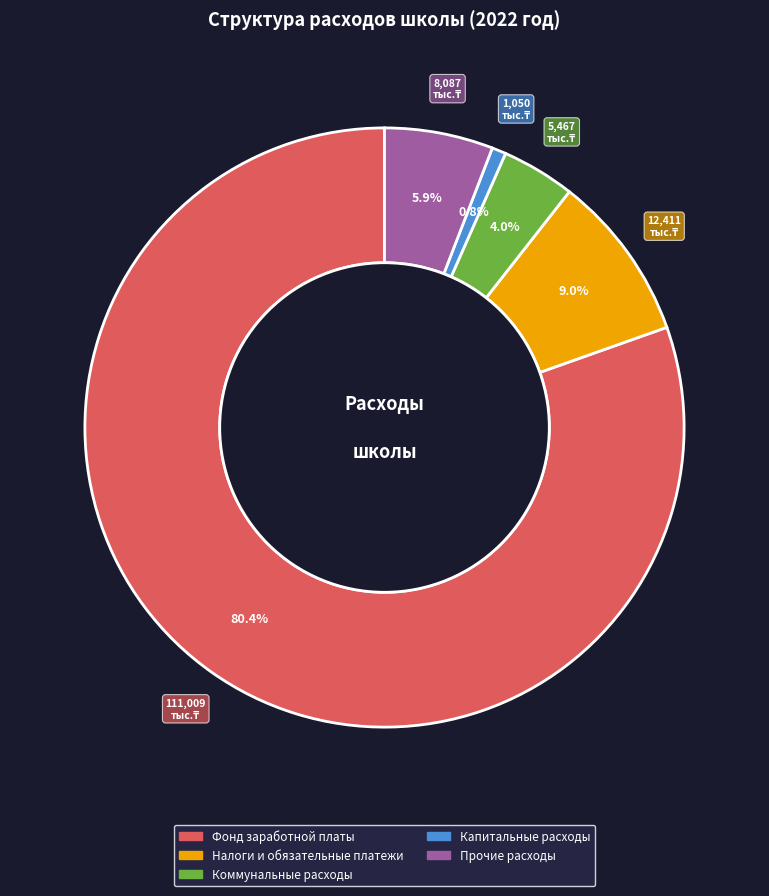

To the nearest percent, what percentage of the pie is Фонд заработной платы?

80%